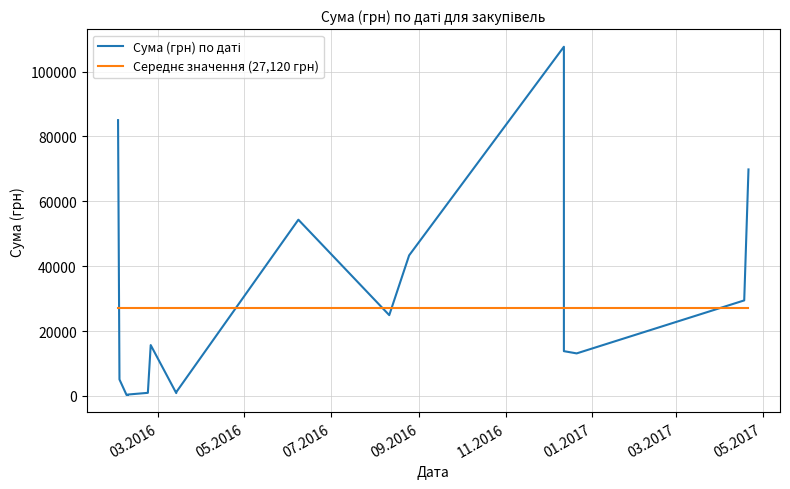

Which series has the widest spread of values?

Сума (грн) по даті